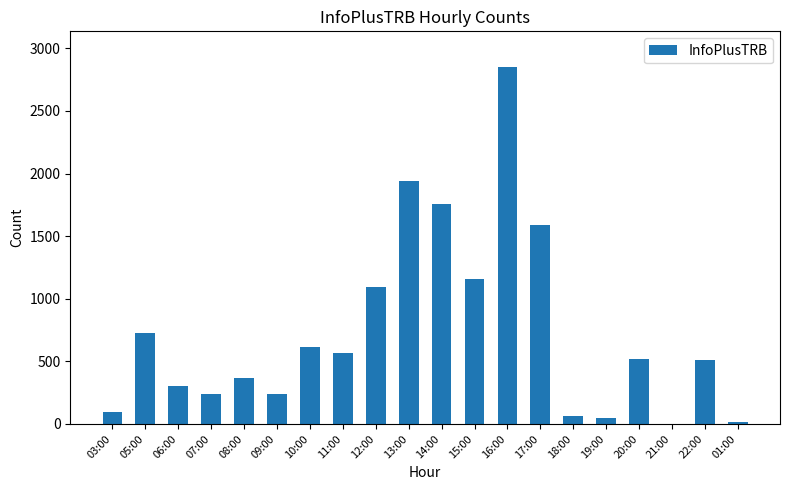

Read the value at 03:00, to the nearest 100.

100